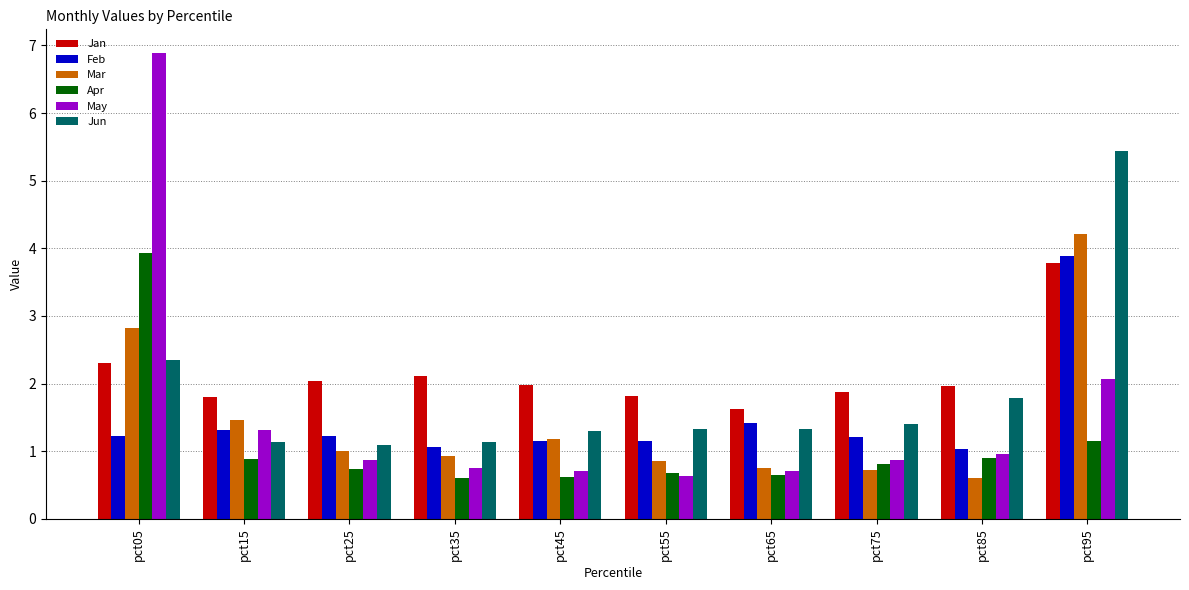

Which series has the widest spread of values?

May